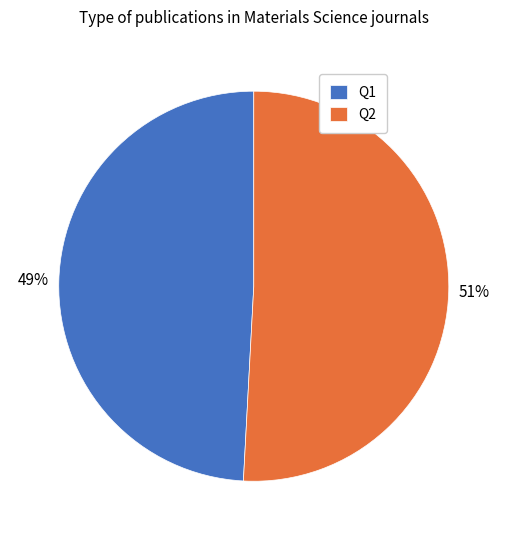

How many slices are in this pie chart?

2